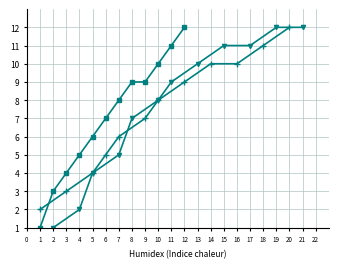

Count the number of categories in the chart.

12